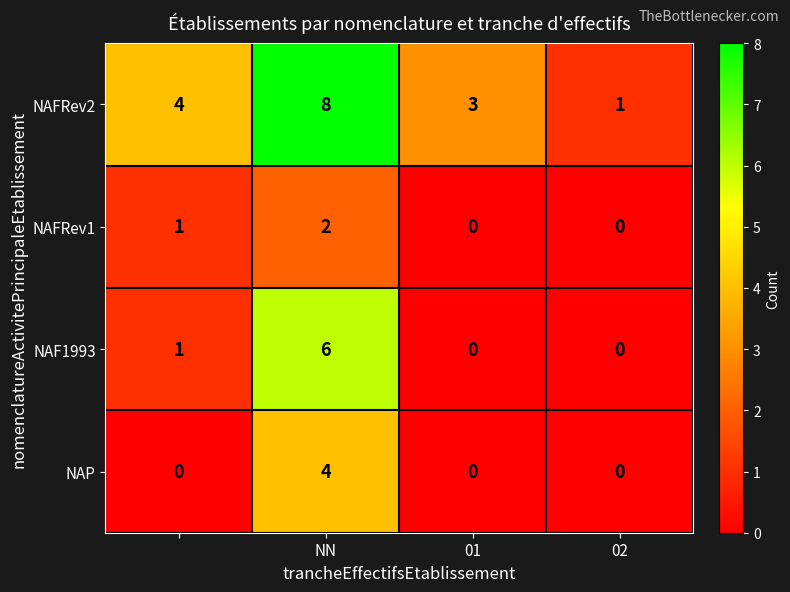

Which series has the largest total across all categories?

NAFRev2